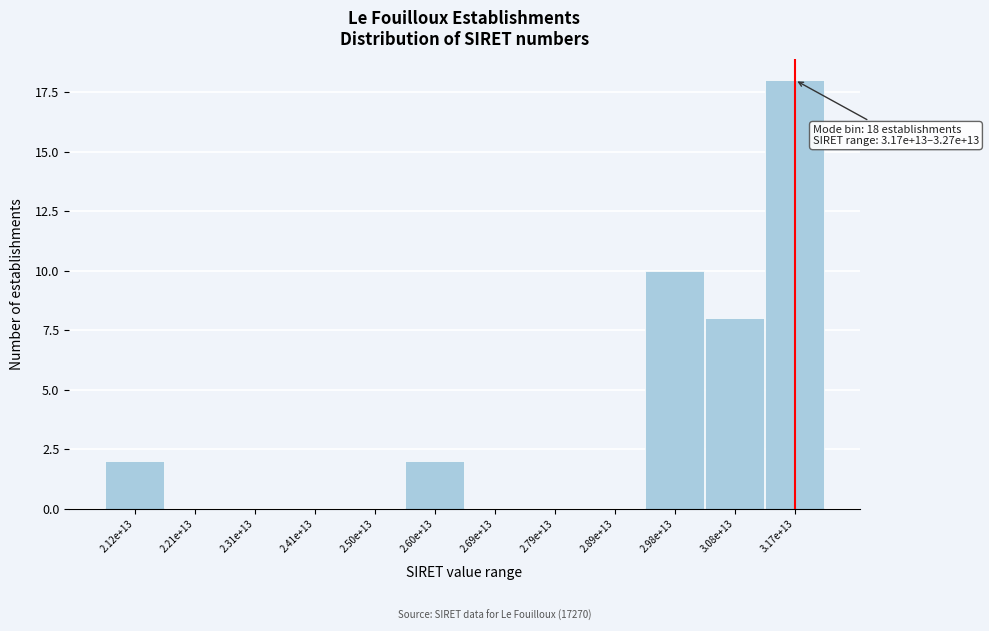

Reading left to right, what are all the values shown in this chart?

2.12e+13=2	2.21e+13=0	2.31e+13=0	2.41e+13=0	2.50e+13=0	2.60e+13=2	2.69e+13=0	2.79e+13=0	2.89e+13=0	2.98e+13=10	3.08e+13=8	3.17e+13=18